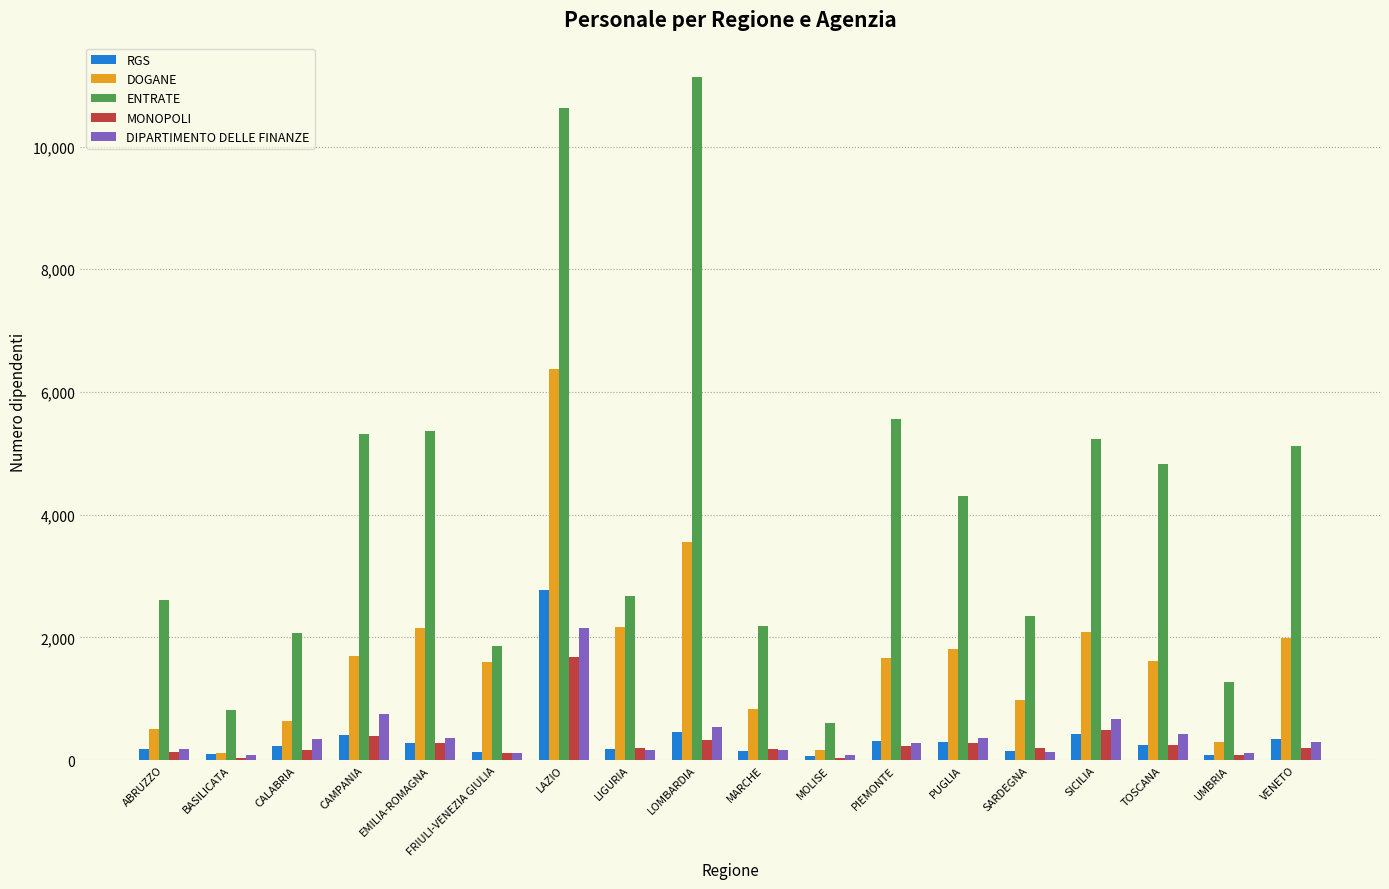

Which series has the largest total across all categories?

ENTRATE